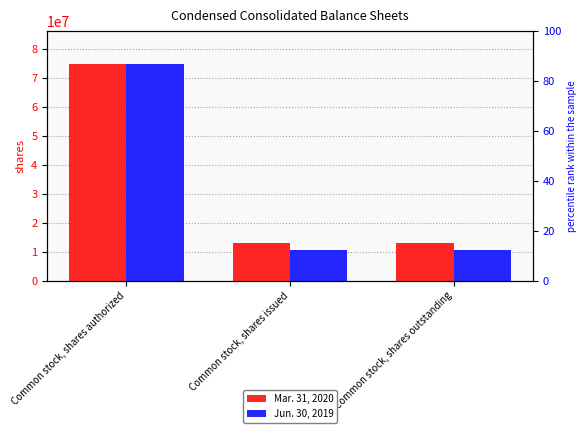

Count the Jun. 30, 2019 values in the range 10589746 to 75000000.

3